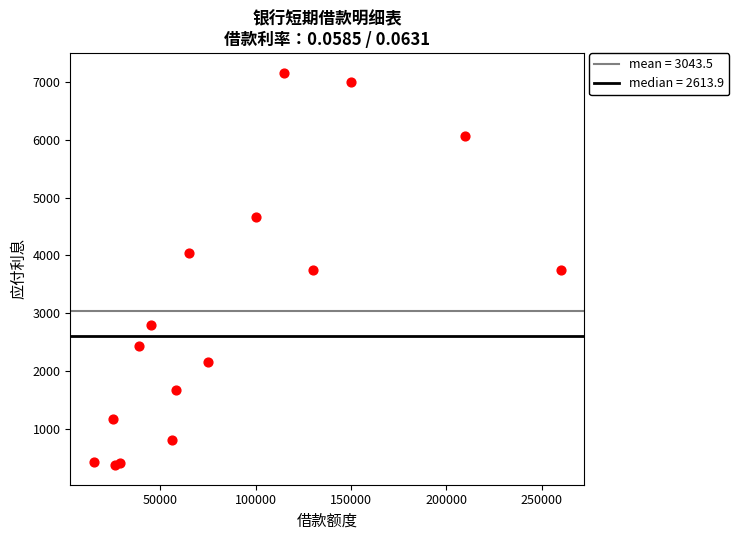

What is the range of Y values (max minus min)?

6782.1